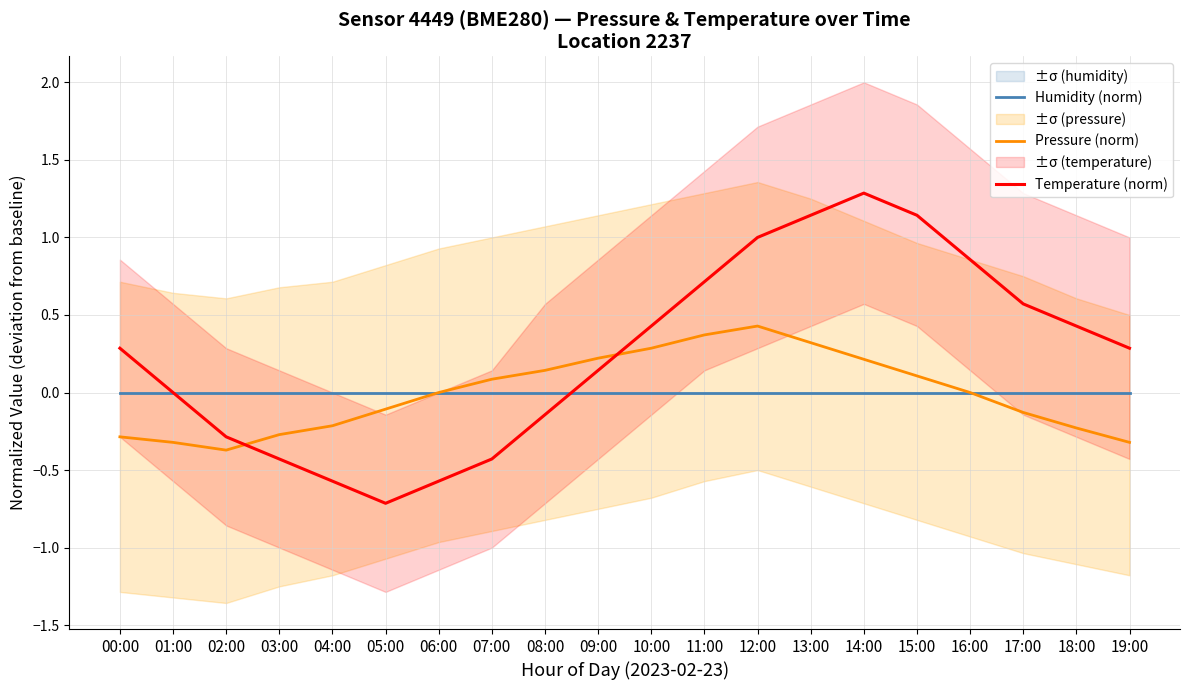

What is the maximum value shown in the chart?

1.3